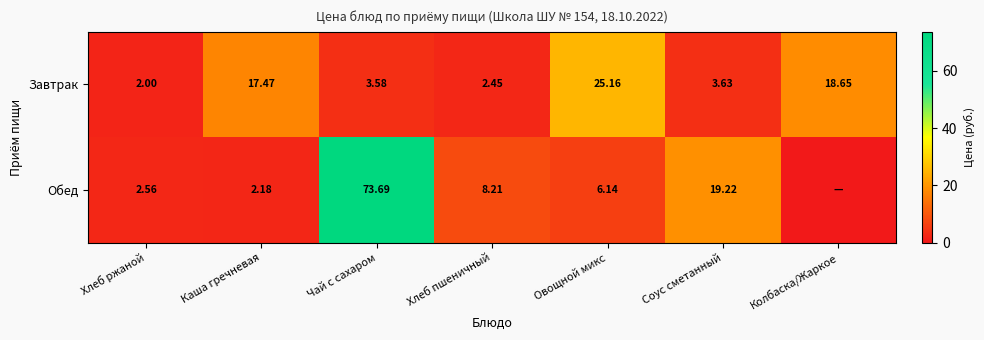

Is the value of Обед at Хлеб ржаной greater than the value of Завтрак at Соус сметанный?

No